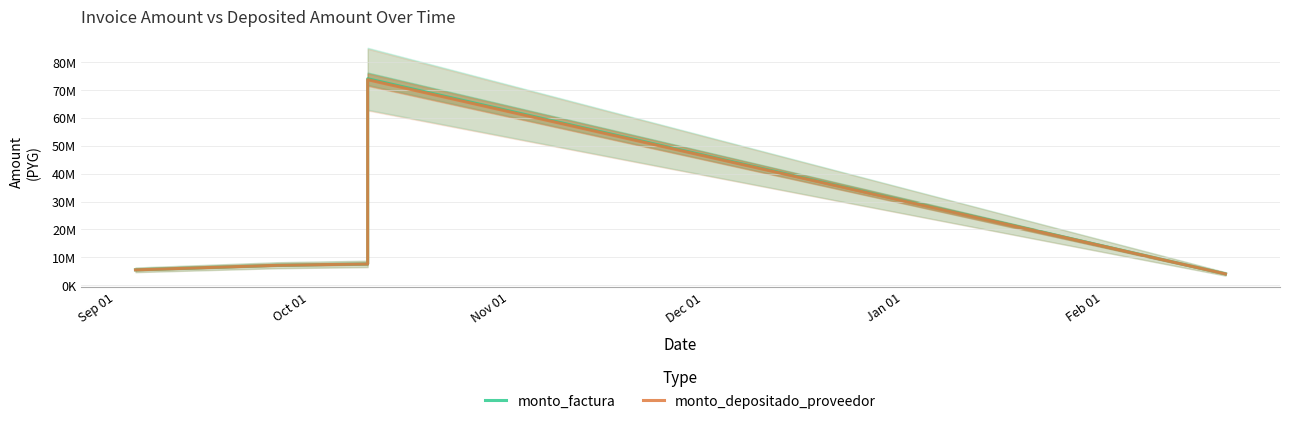

Count the number of categories in the chart.

5